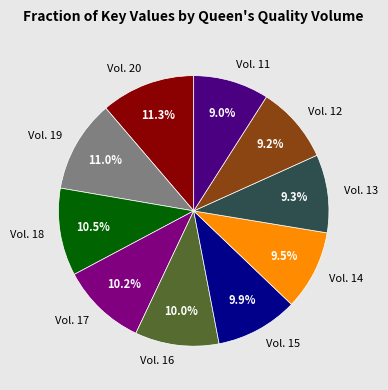

To the nearest percent, what is the difference between the Vol. 16 and Vol. 12 slice percentages?

1%